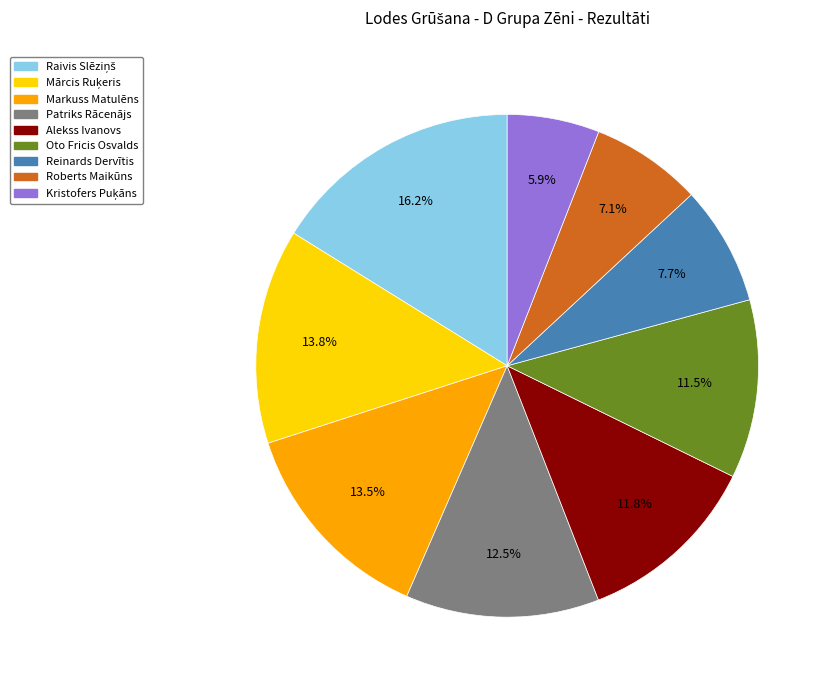

What is the ratio of the value at Reinards Dervītis to the value at Roberts Maikūns?

1.1